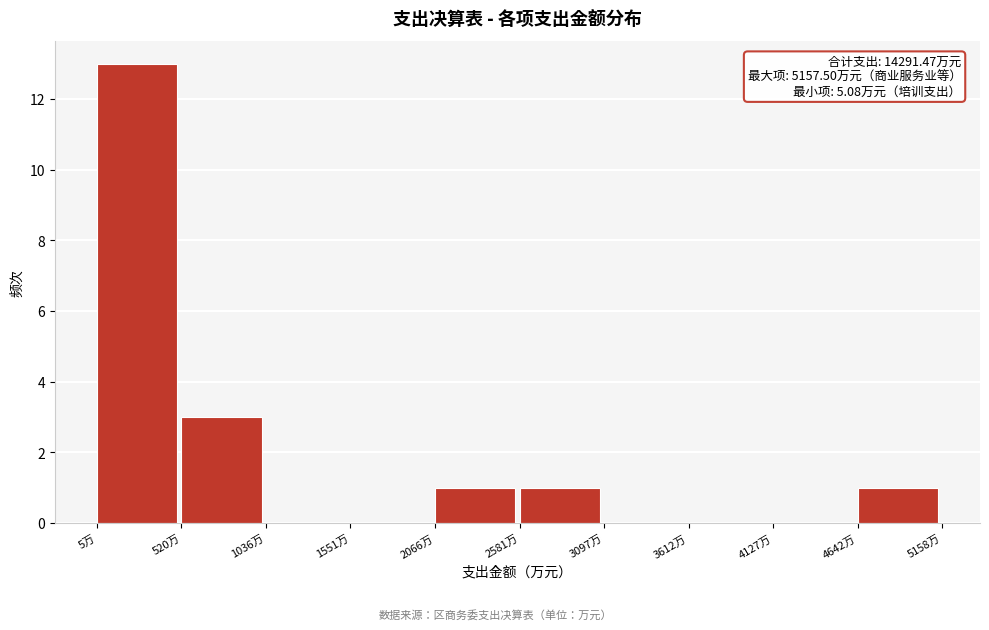

Over which range of the x-axis is the bar tallest?

0 to 500